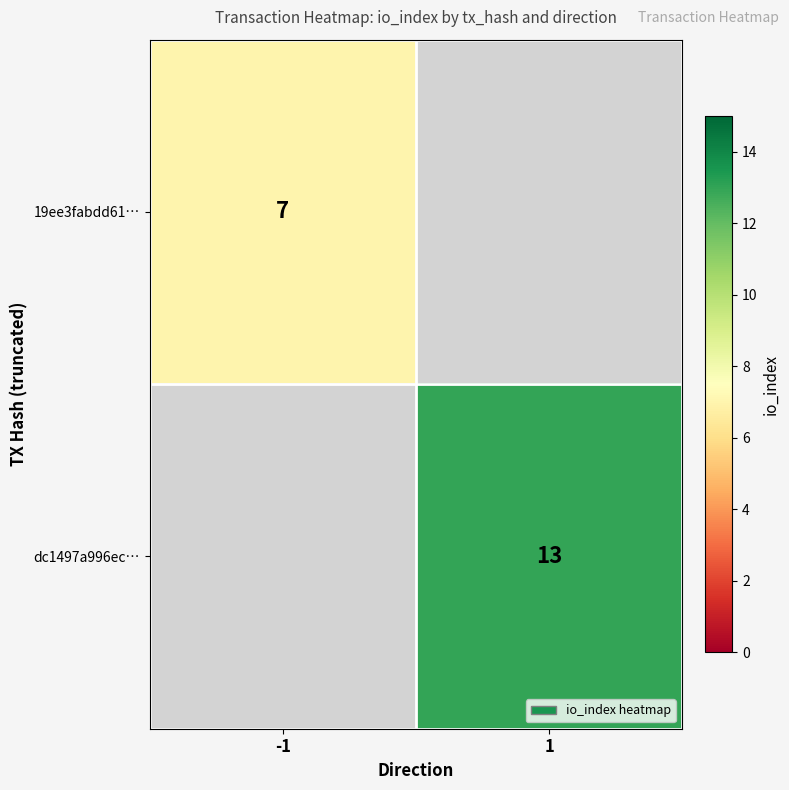

True or false: 19ee3fabdd61… has a value of 4 at -1.

False